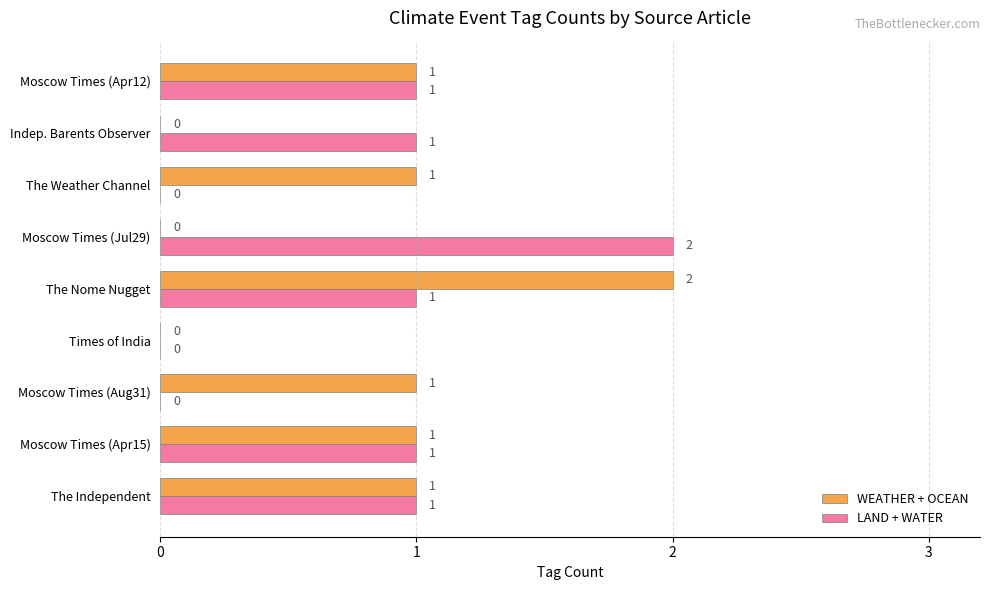

Which category has the highest value in the WEATHER + OCEAN series?

The Nome Nugget